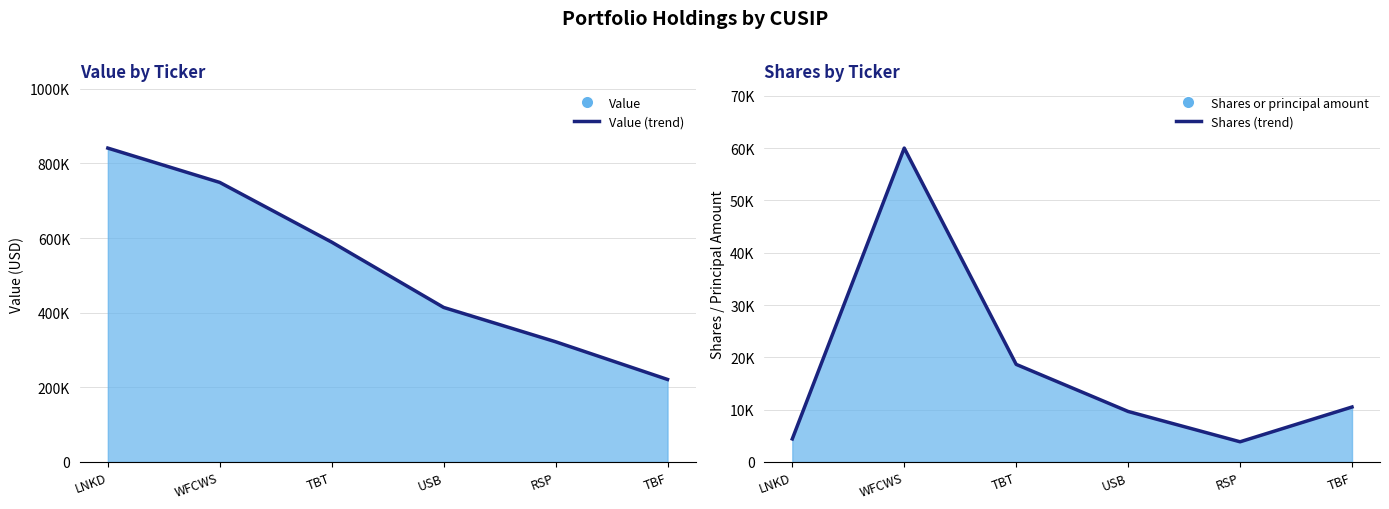

What is the value of the Shares (trend) point at the 2nd from the left?

60000